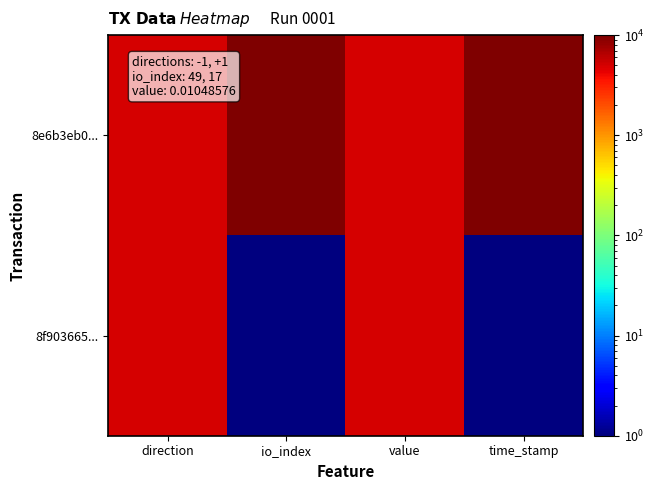

Count the number of categories in the chart.

4